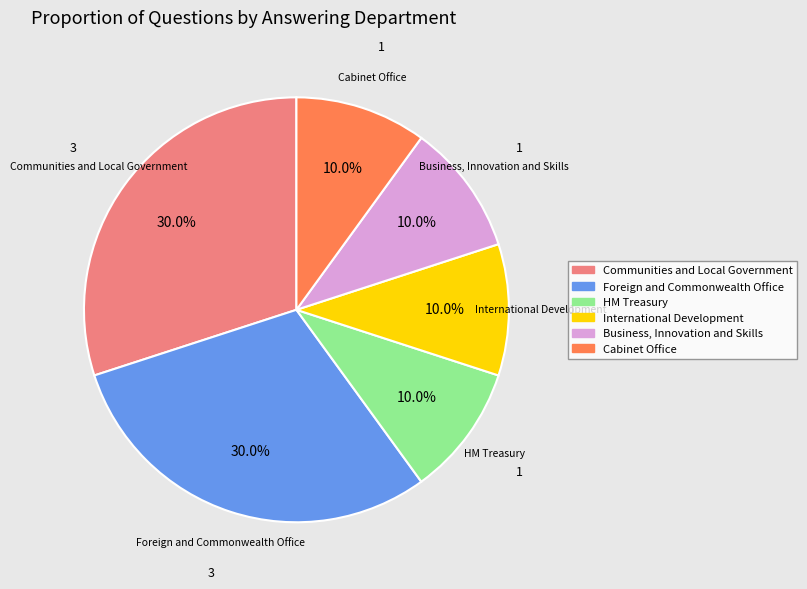

Does any single category account for the majority?

No